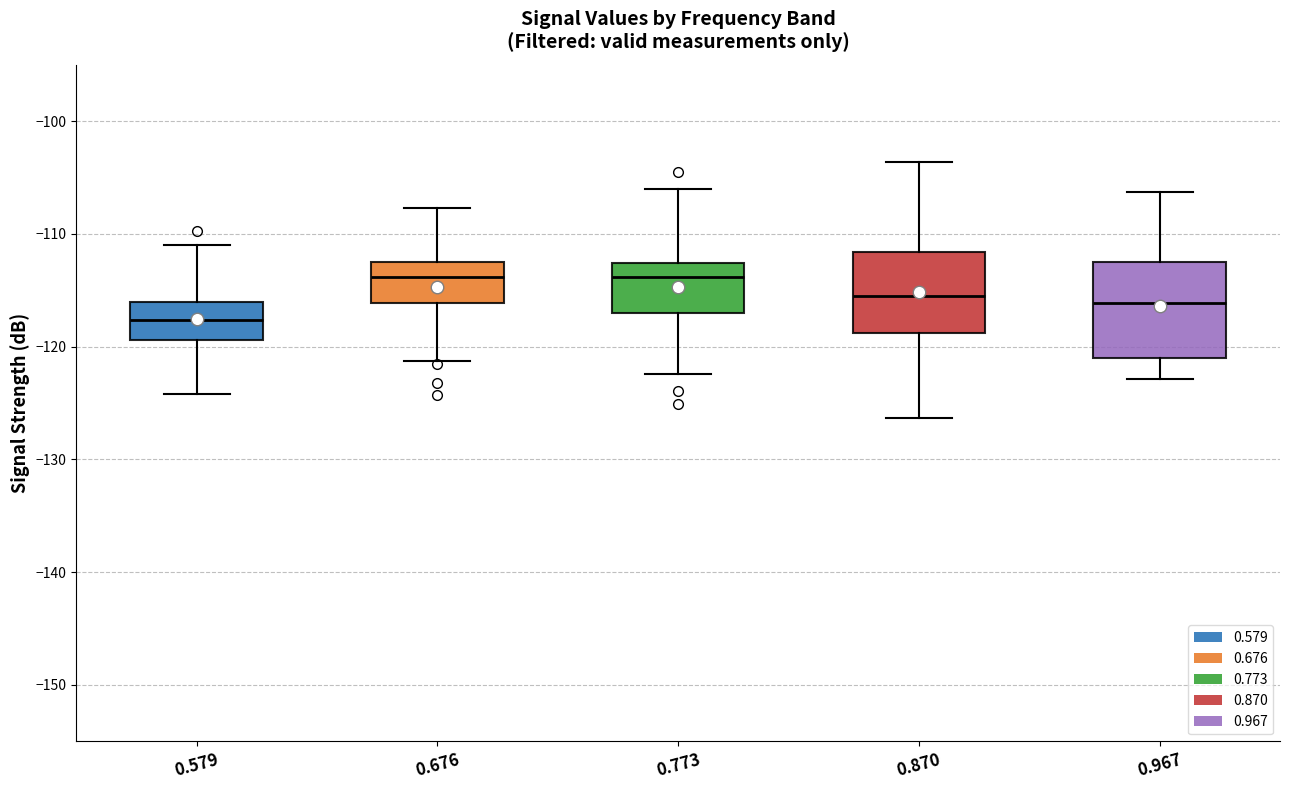

Comparing the boxes themselves (not the whiskers), which one is the tallest?

0.967